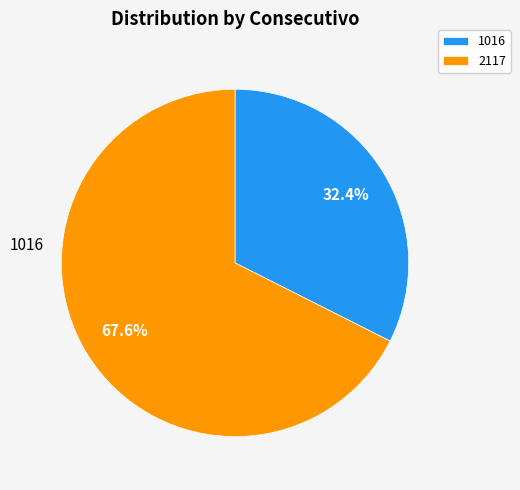

Rank the categories by value from highest to lowest.

2117, 1016